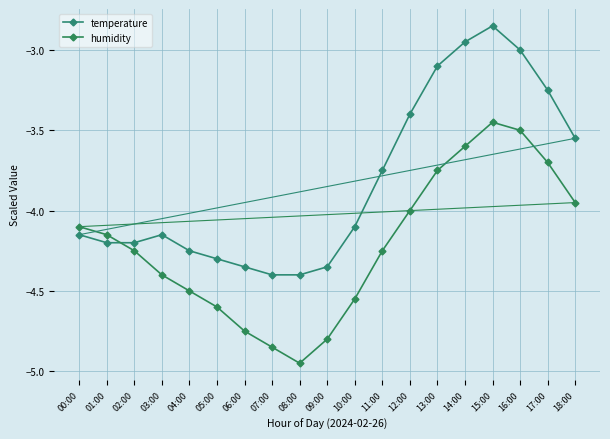

How many series are shown in this chart?

2